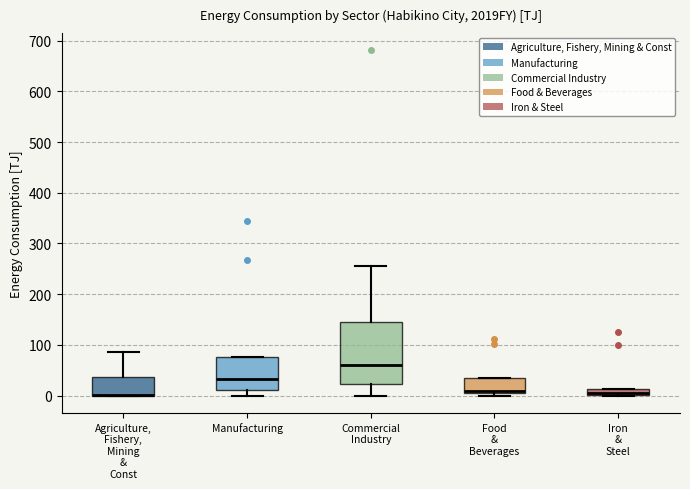

Comparing the boxes themselves (not the whiskers), which one is the tallest?

Commercial Industry